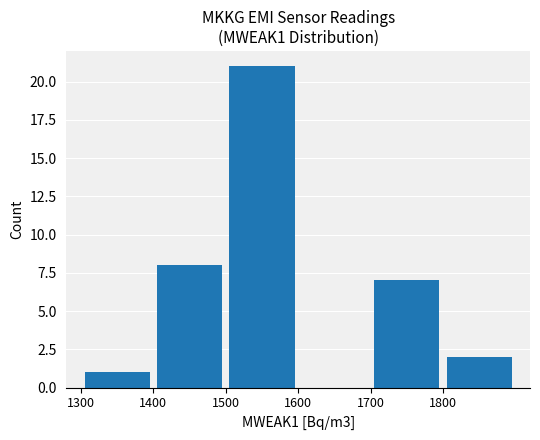

How many positive values are there?

5